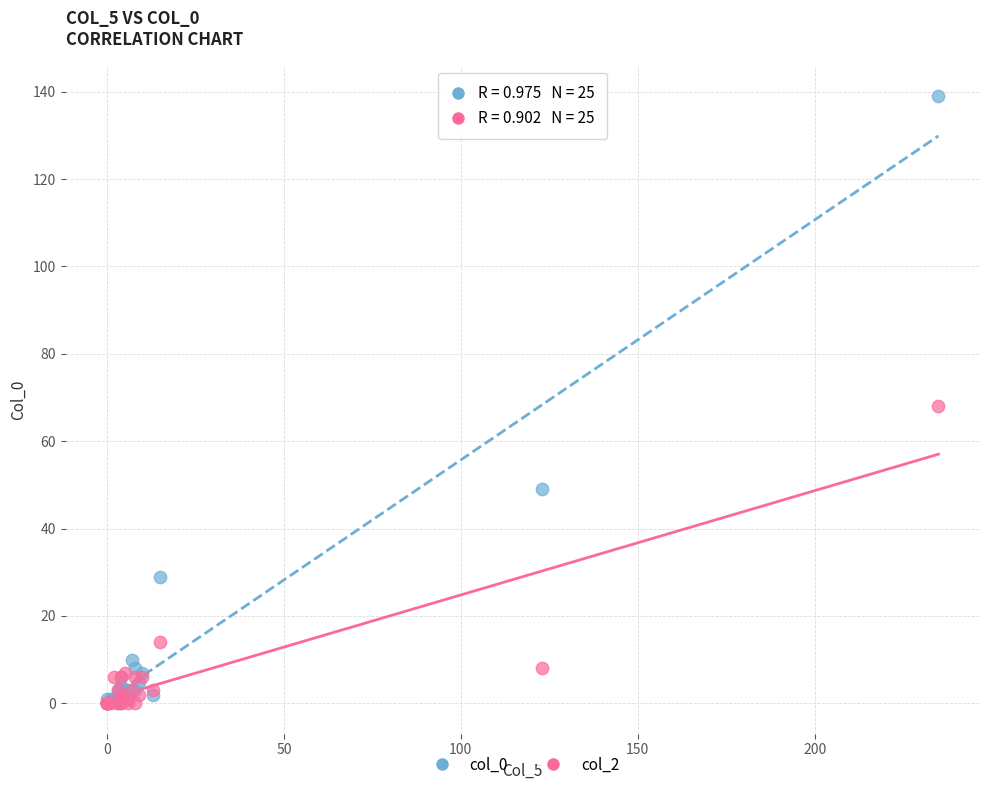

Which series has the widest spread of Y values?

col_0